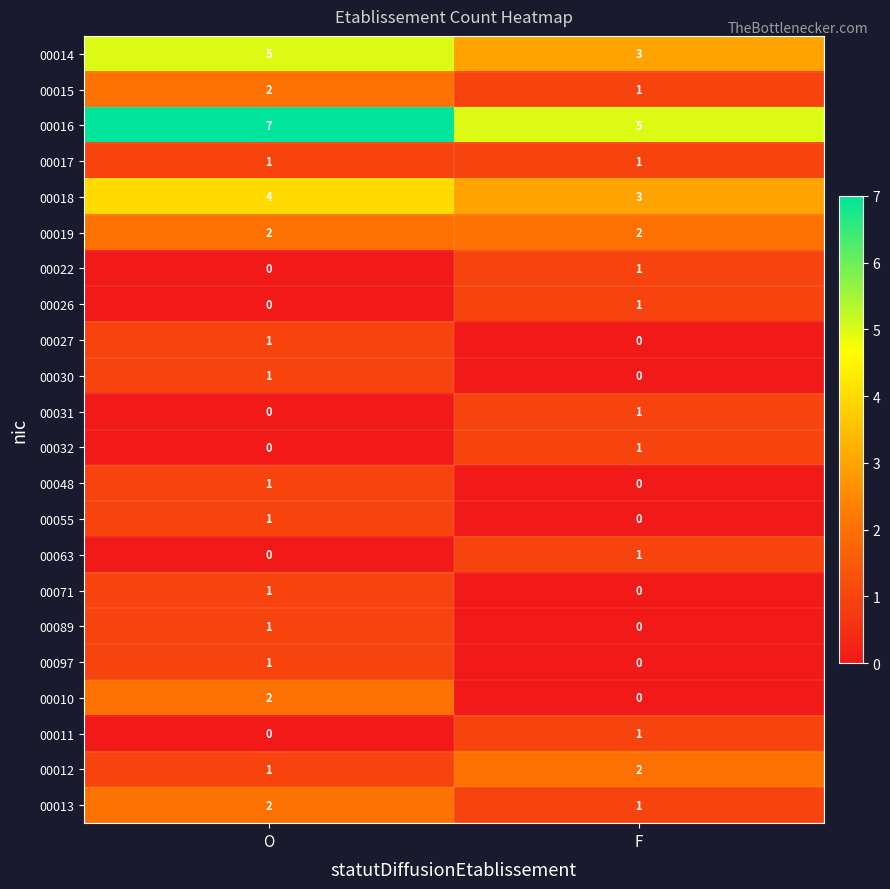

Which series has the largest total across all categories?

00016